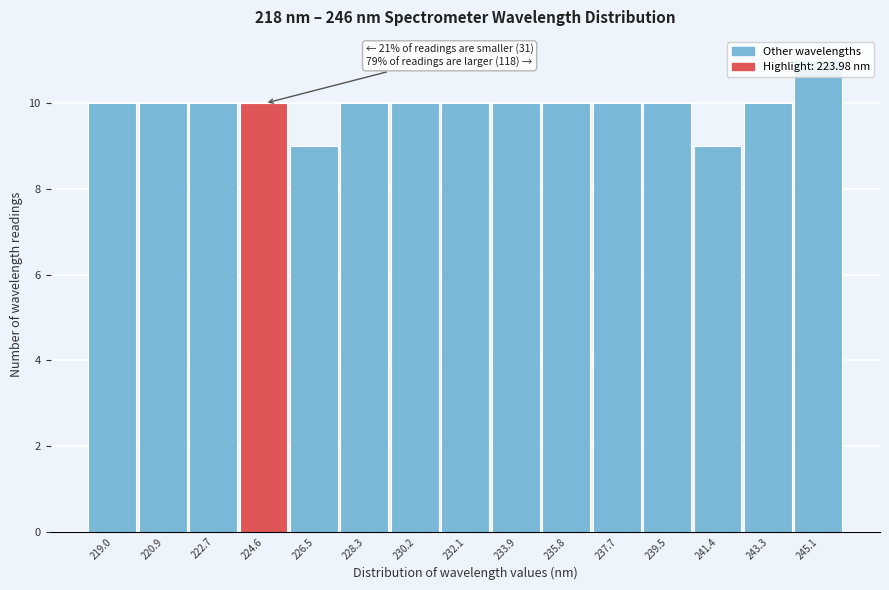

Over which range of the x-axis is the bar tallest?

244.2 to 246.0